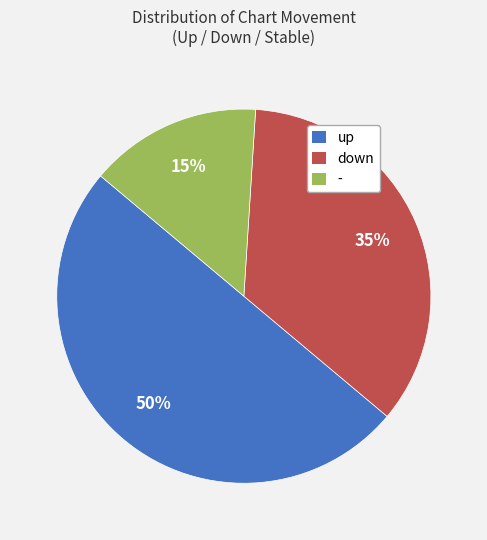

To the nearest percent, what is the combined percentage of - and up?

65%